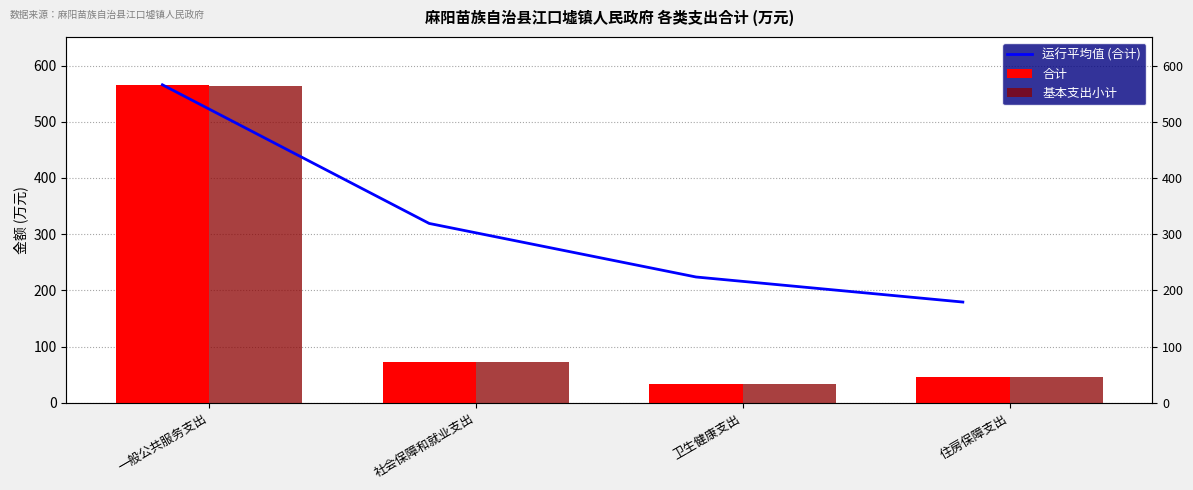

Is the value of 合计 at 一般公共服务支出 greater than the value of 基本支出小计 at 住房保障支出?

Yes